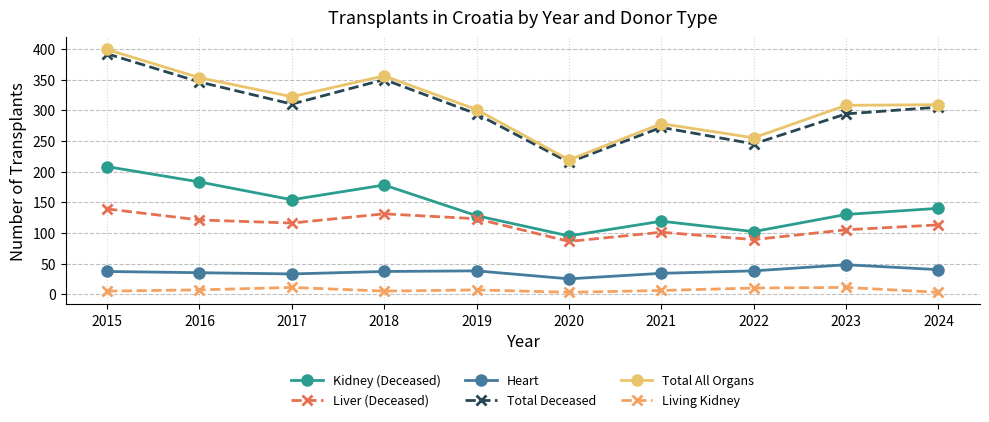

What is the value of the Heart point at the 8th from the left?

38